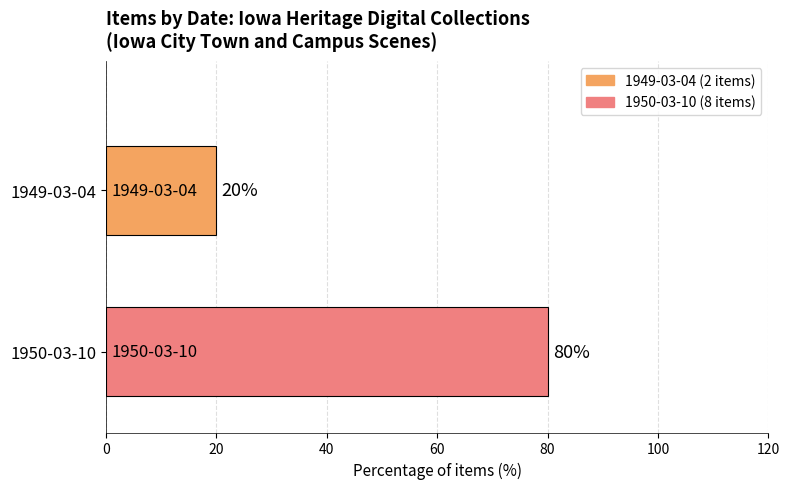

How many data points does each series have?

1